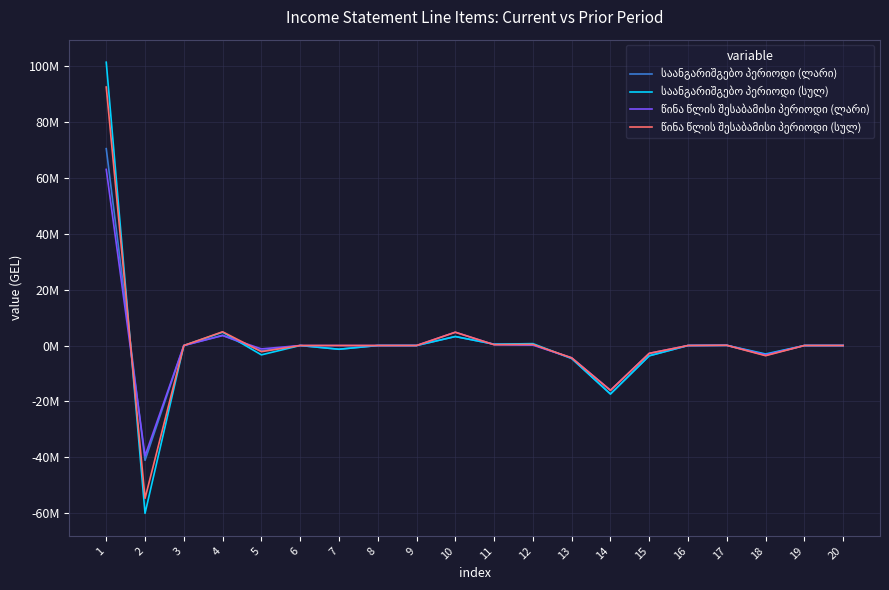

Rank the series by their maximum value, from highest to lowest.

საანგარიშგებო პერიოდი (სულ), წინა წლის შესაბამისი პერიოდი (სულ), საანგარიშგებო პერიოდი (ლარი), წინა წლის შესაბამისი პერიოდი (ლარი)